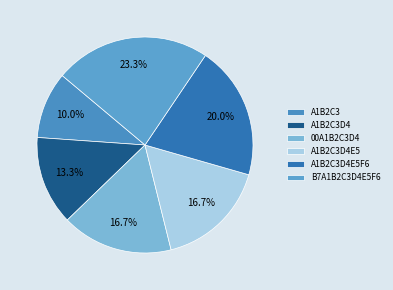

How many segments does this pie chart have?

6